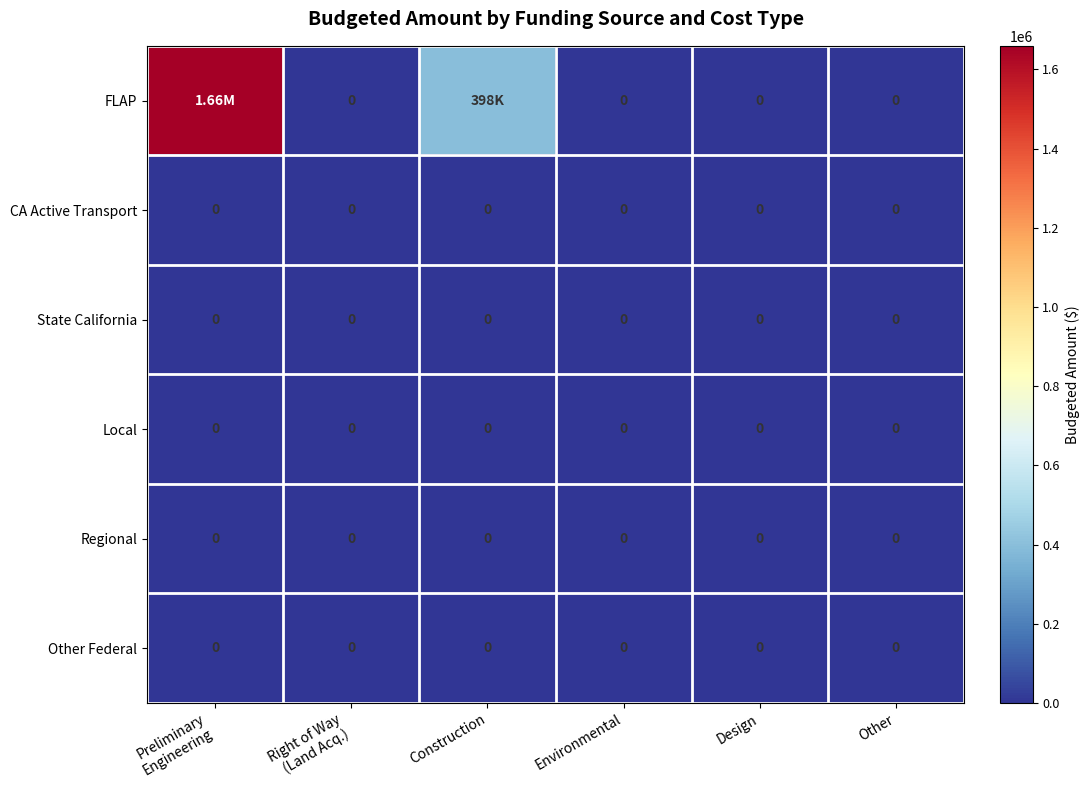

Which series has the largest range (max minus min)?

FLAP